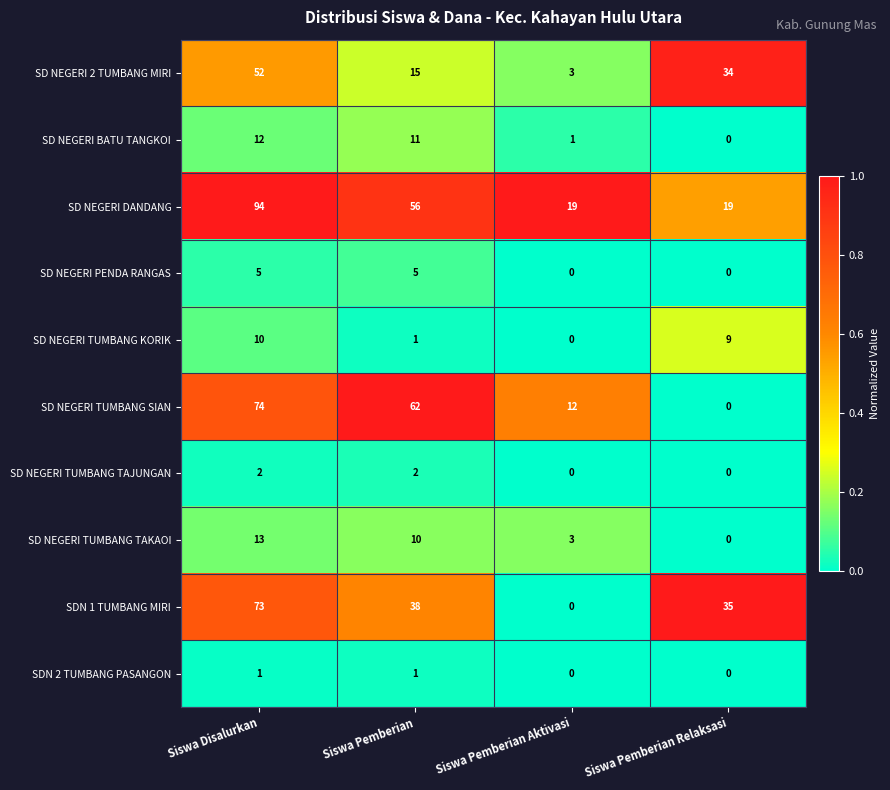

Which series has the largest range (max minus min)?

SD NEGERI DANDANG